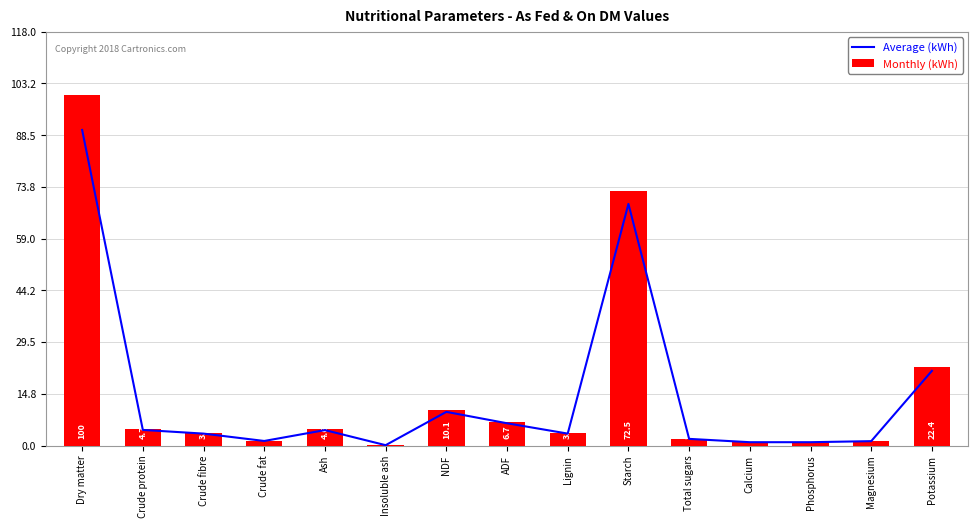

What is the label of the 13th bar from the right?

Crude fibre